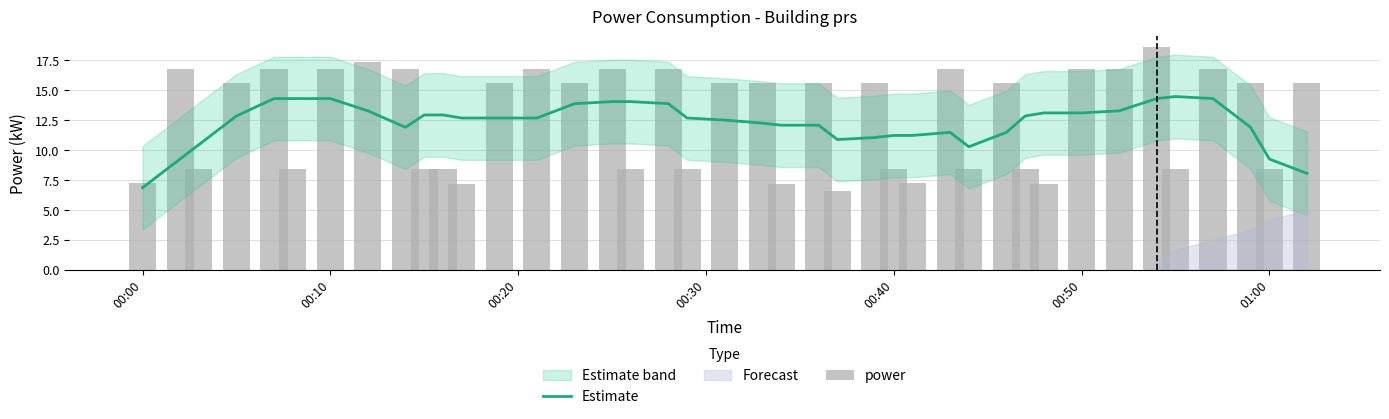

What is the maximum value for Estimate?

14.5